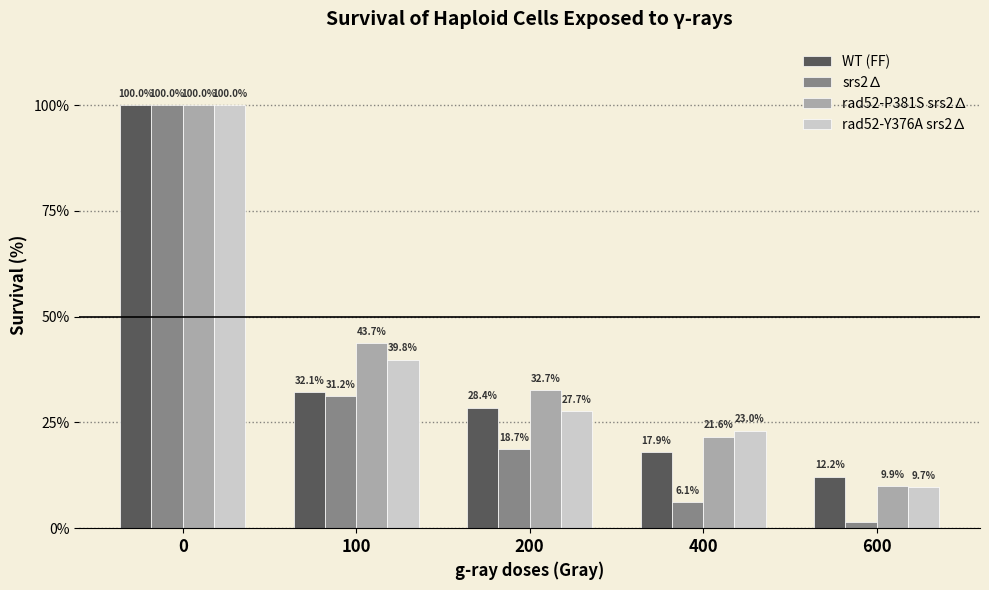

What is the sum of all WT (FF) values?

190.7